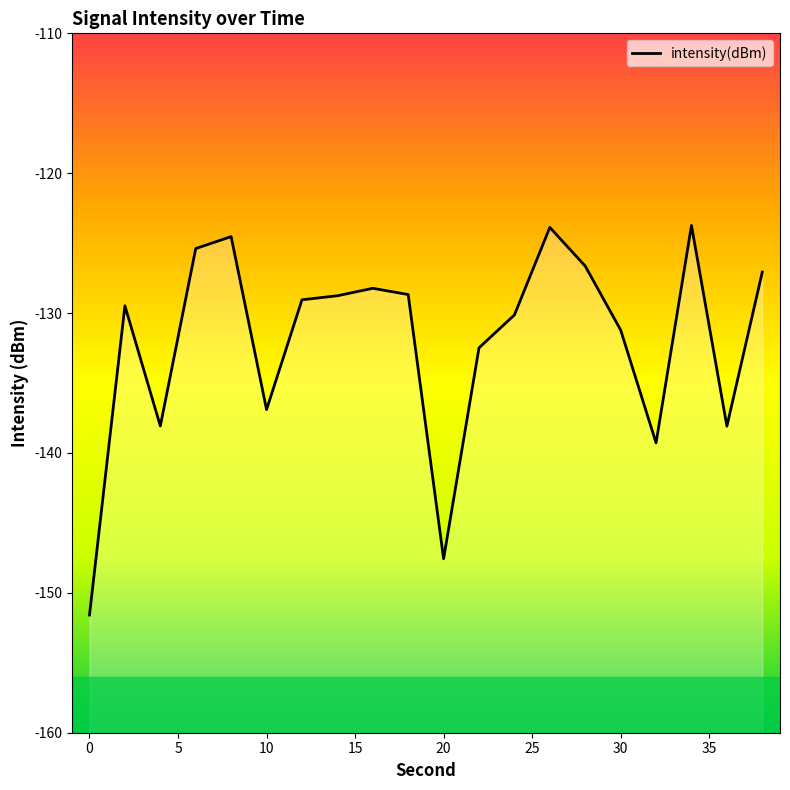

How many lines are shown in the chart?

1